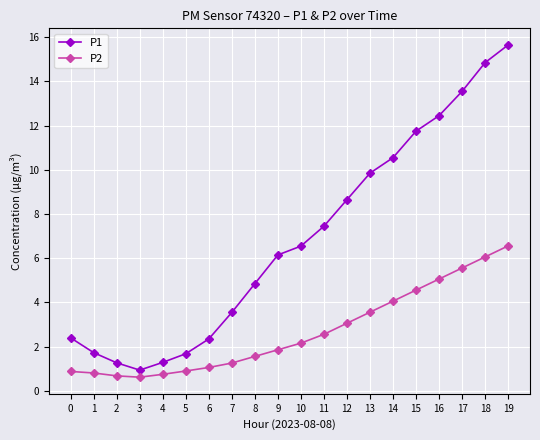

The P1 series shows 14.8 at 18. True or false?

True